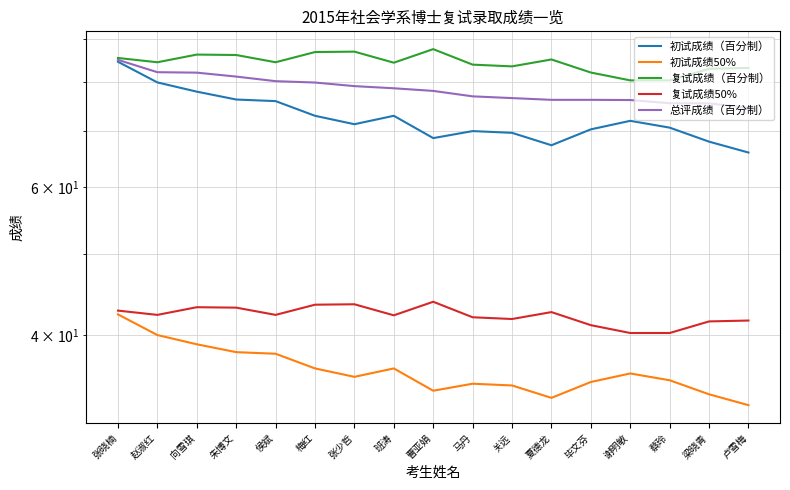

What is the difference between the highest and lowest values at 关远?

48.8